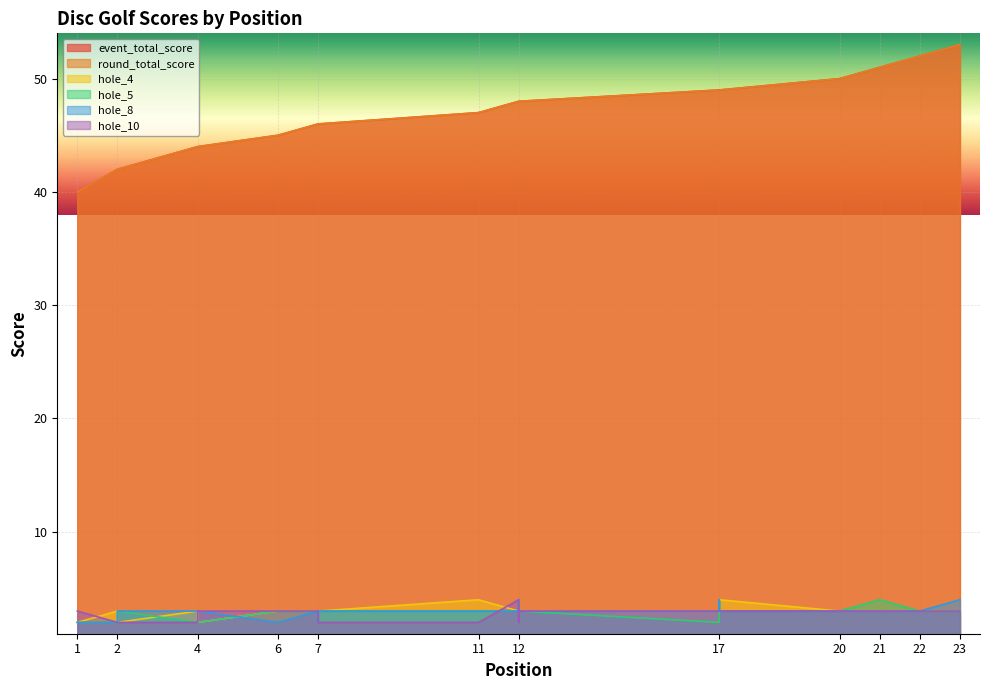

True or false: round_total_score and event_total_score cross at least once.

False